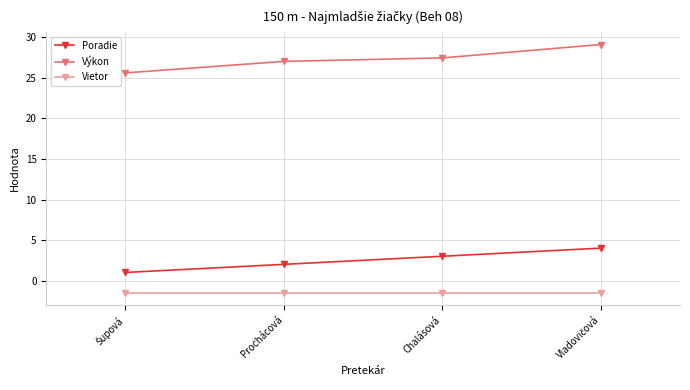

The value of Vietor at Chalásová is -1.5. True or false?

True